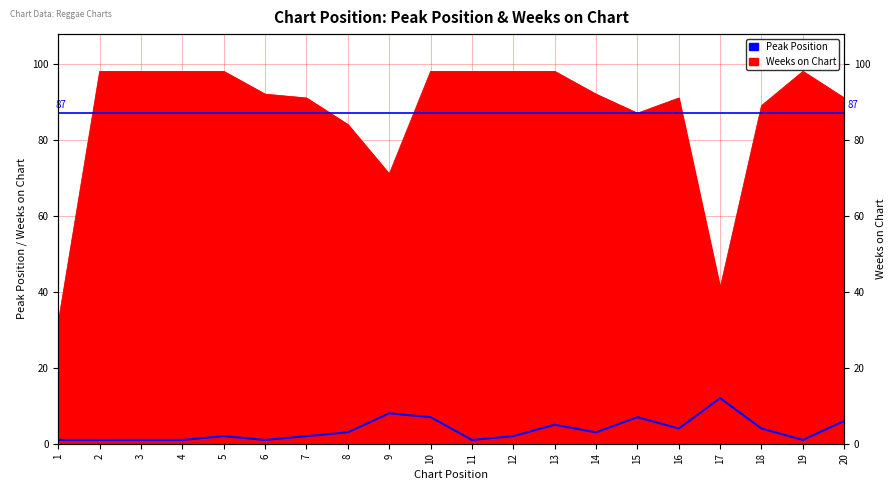

What is the difference between the maximum and minimum values?

11